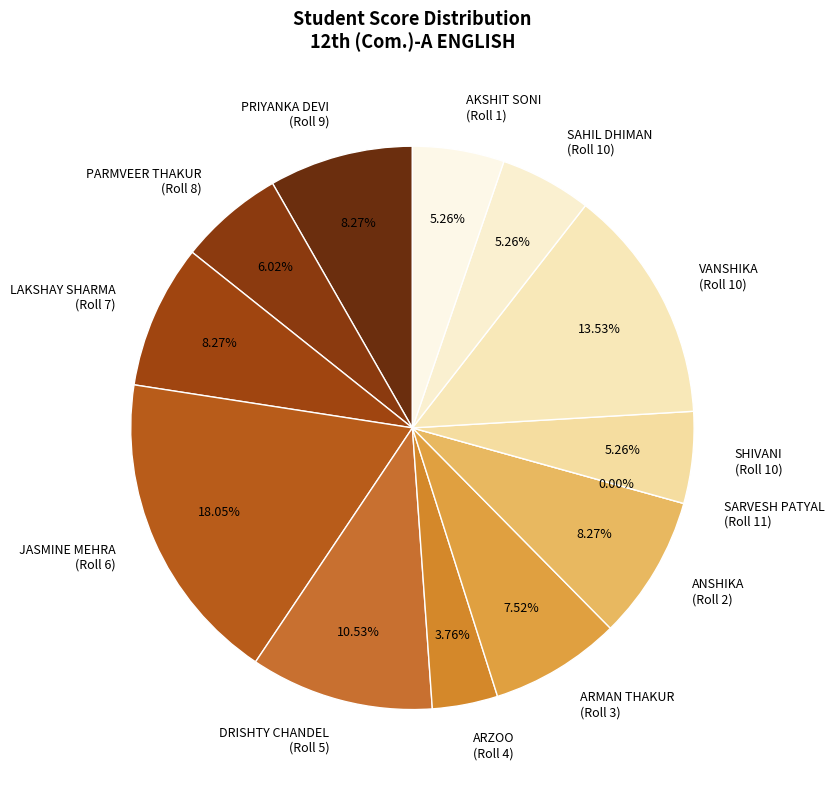

Does SARVESH PATYAL
(Roll 11) represent more than half of the total?

No